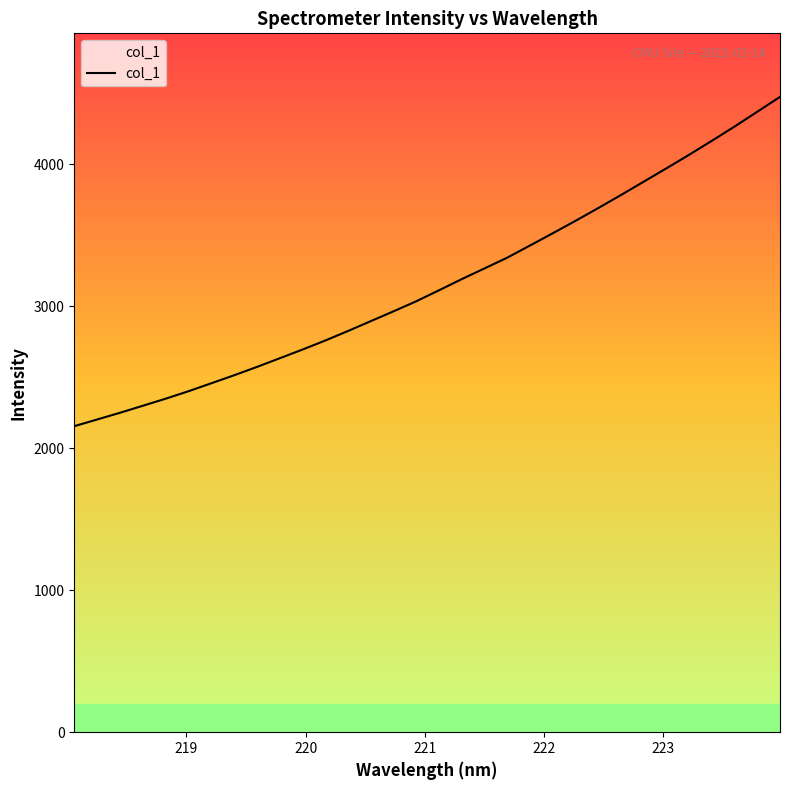

What is the greatest value displayed?

4474.3